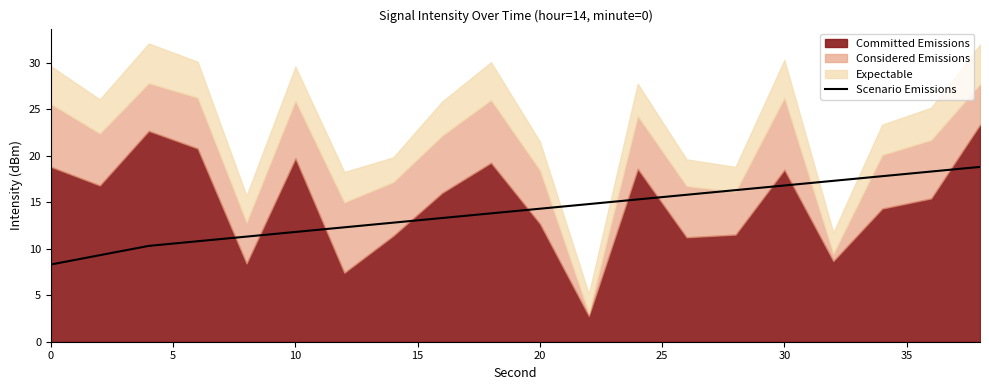

True or false: Scenario Emissions has a value of 19.5 at 10.

False